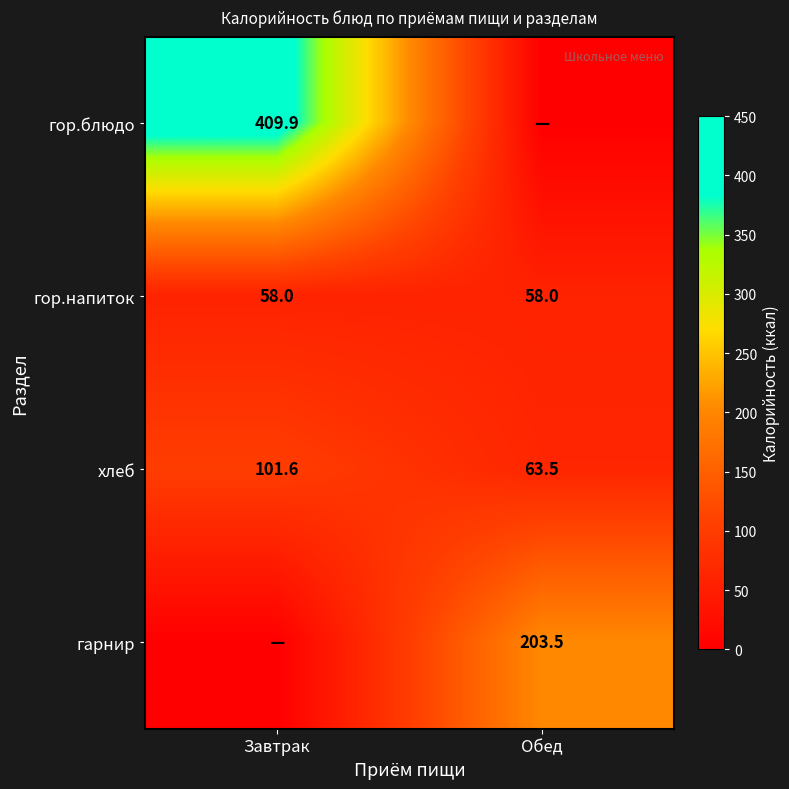

Is it true that гор.напиток equals 37.8 at Обед?

False